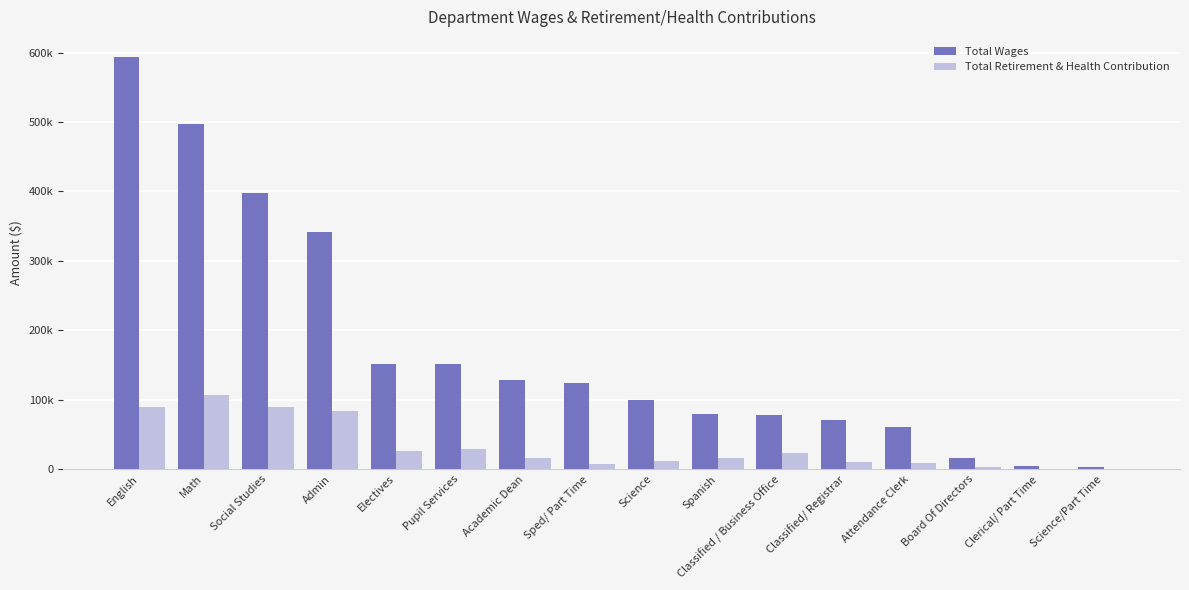

The Total Retirement & Health Contribution series shows 89864 at English. True or false?

True